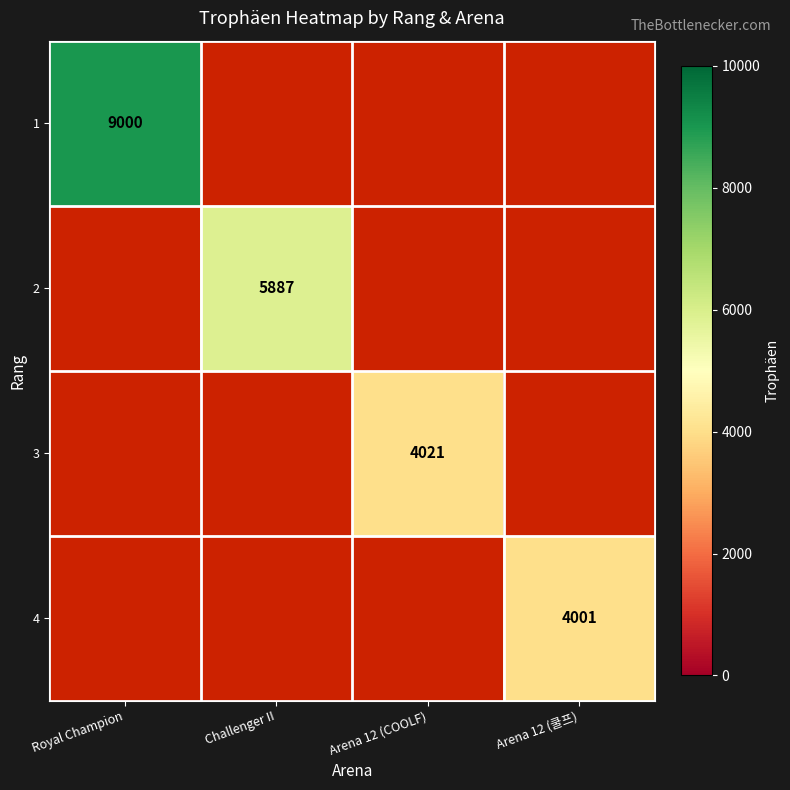

Which label corresponds to the smallest value in the chart?

Arena 12 (쿨프)